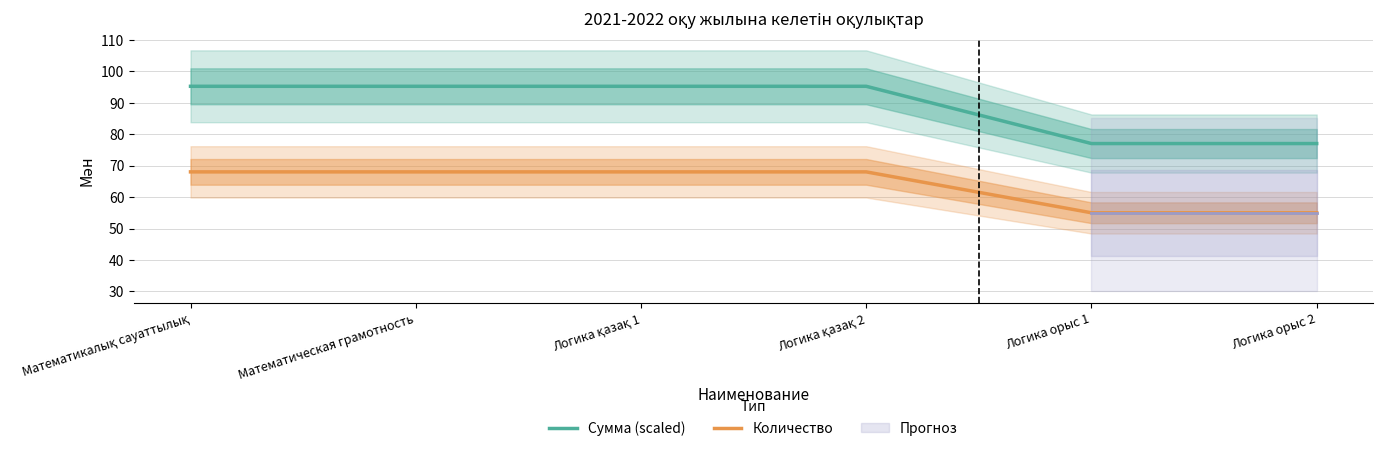

Between Логика орыс 1 and Логика орыс 2, which series saw the biggest shift?

Сумма (scaled)